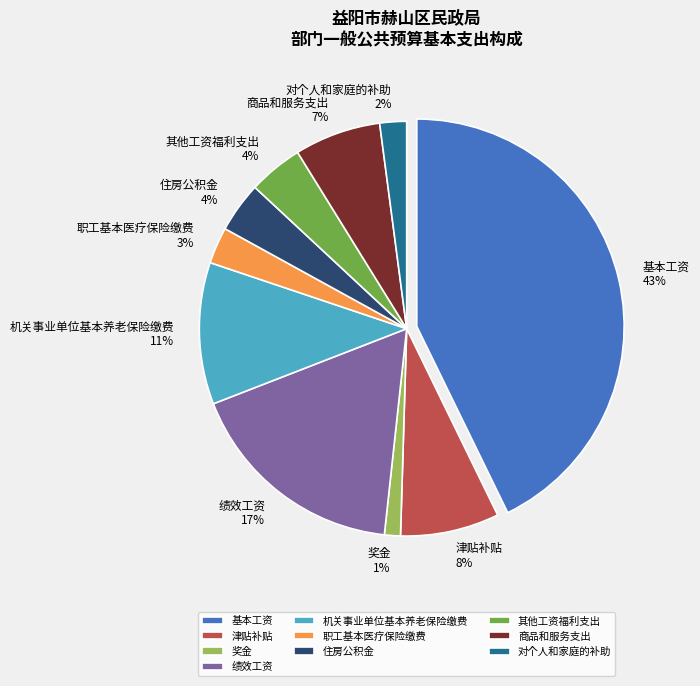

Count the number of slices in the pie.

10